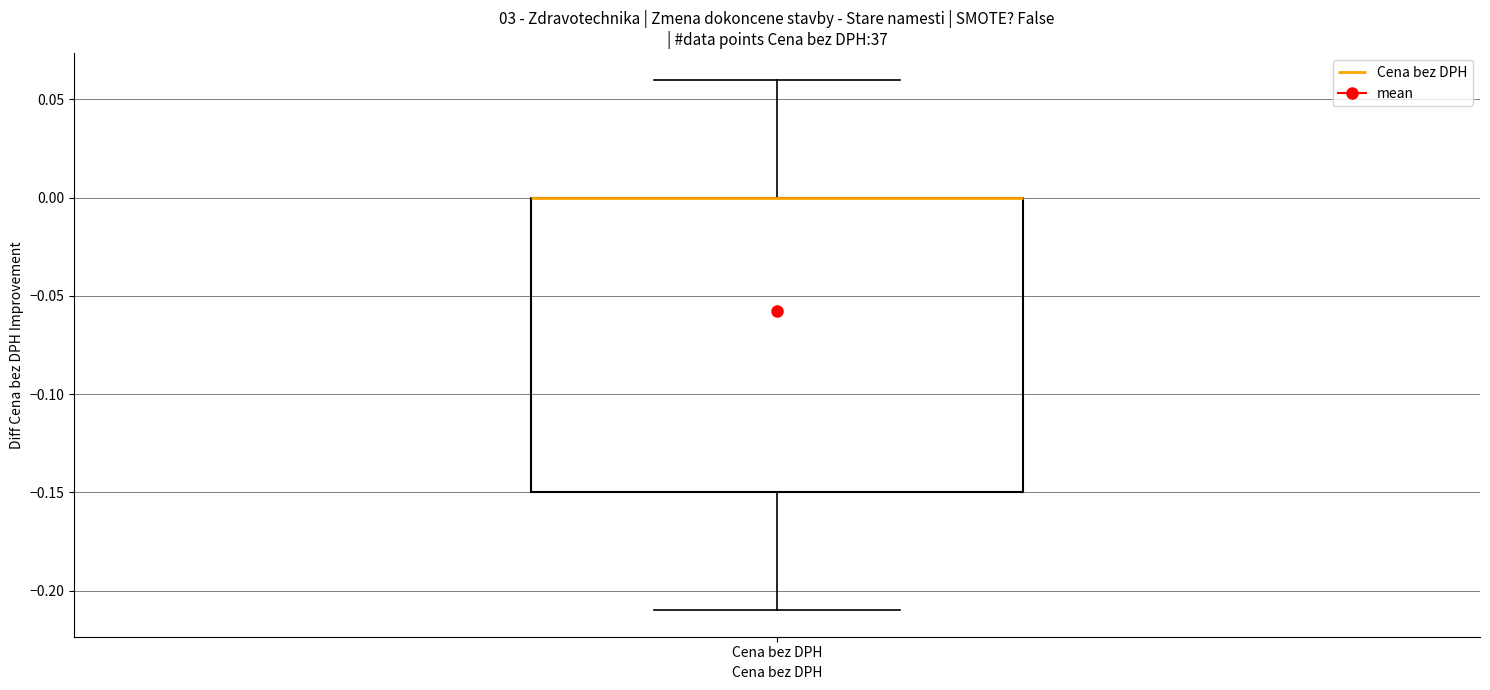

Read this box plot against the y-axis: the position of the median line, the range covered by the box, and the ends of both whiskers. The values are not printed on the chart, so give them approximately, as read against the axis.

median 0.00 (drawn on the box's upper edge), box -0.15 to 0.00, whiskers -0.21 to 0.06